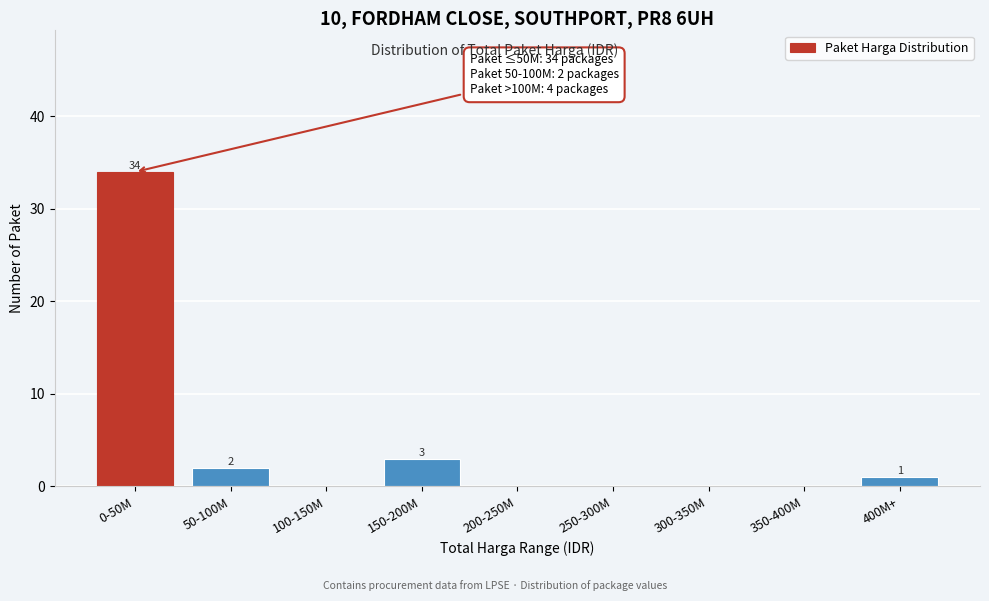

Reading left to right, what are all the values shown in this chart?

0-50M=34	50-100M=2	100-150M=0	150-200M=3	200-250M=0	250-300M=0	300-350M=0	350-400M=0	400M+=1